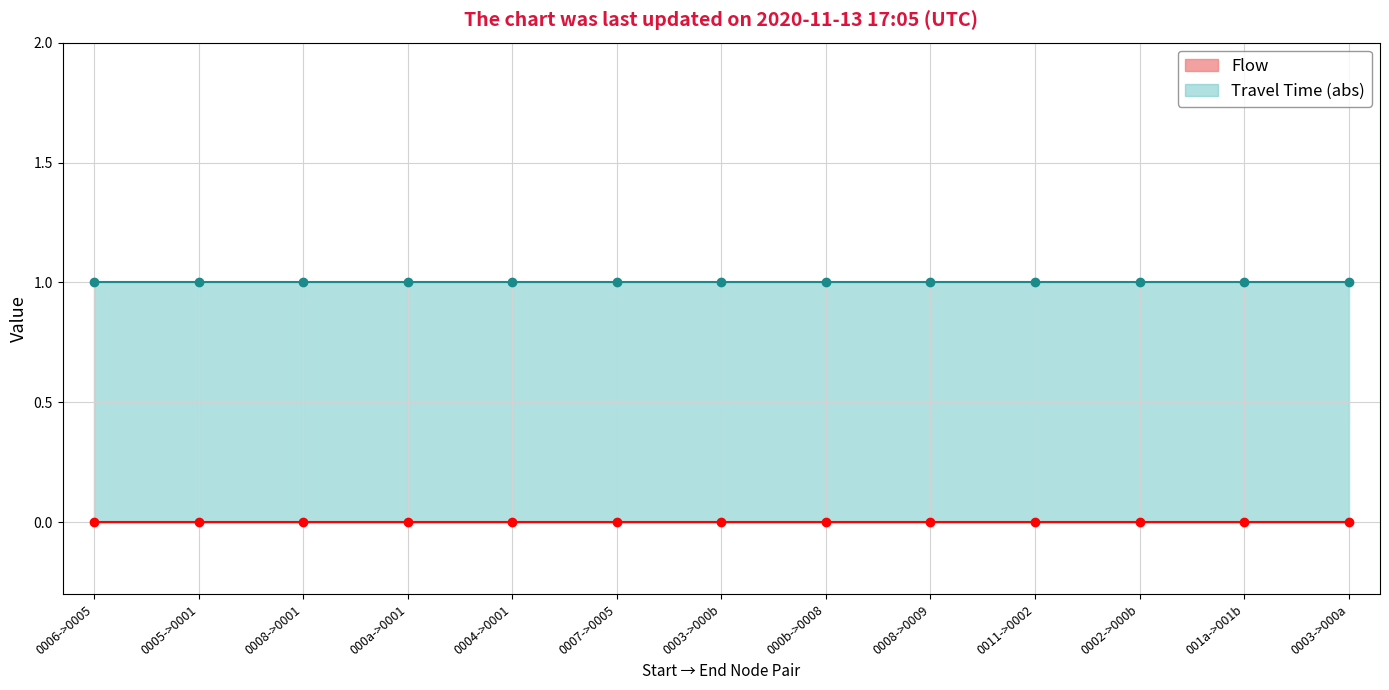

The value of Travel Time (abs) at 0002->000b is 2. True or false?

False